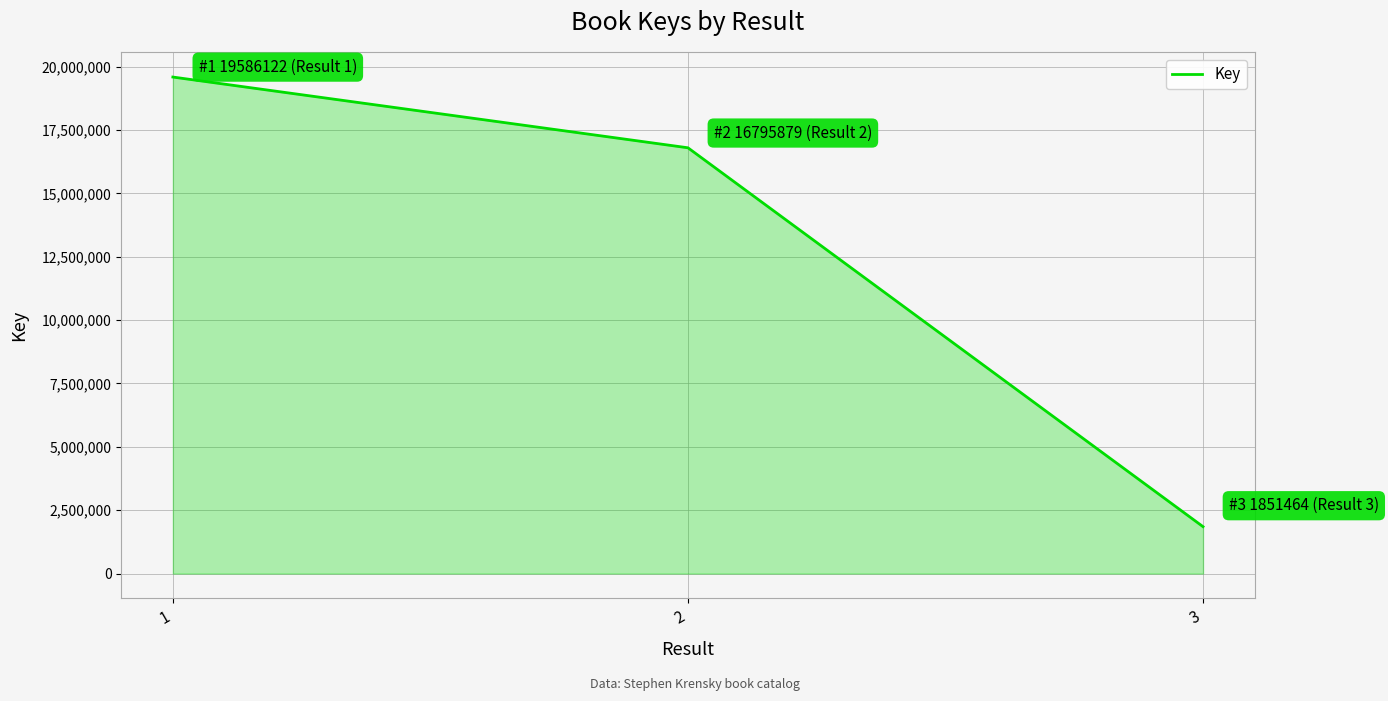

The value at 1 is 19586122. True or false?

True